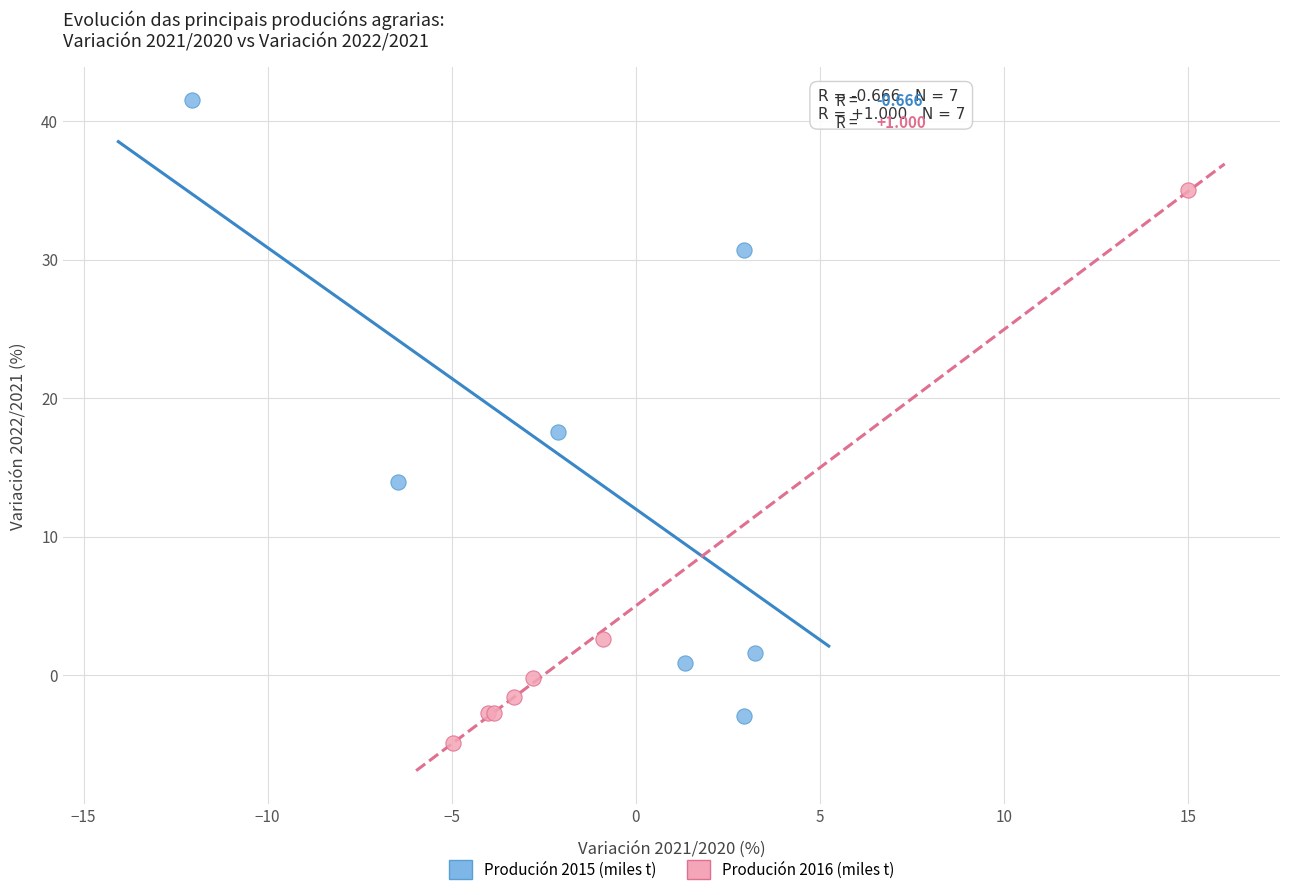

What are all the series names shown in the legend?

Produción 2015 (miles t), Produción 2016 (miles t)